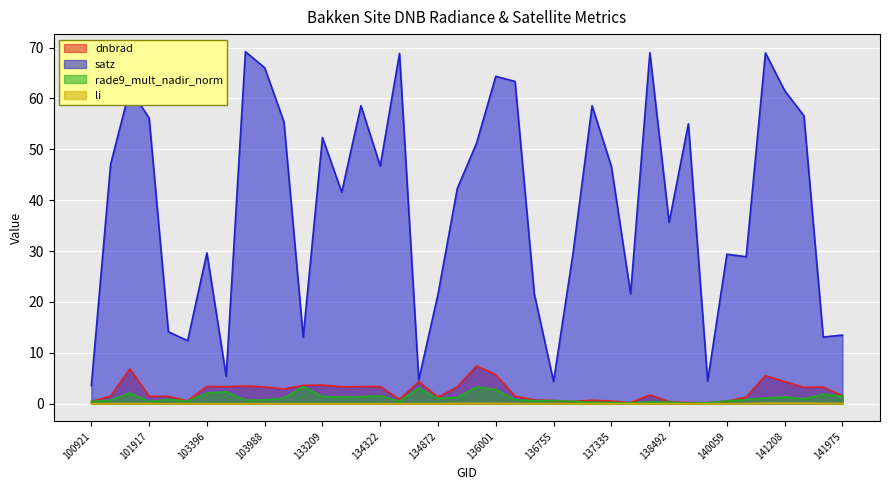

List the series in order of their peak value, highest first.

satz, dnbrad, rade9_mult_nadir_norm, li